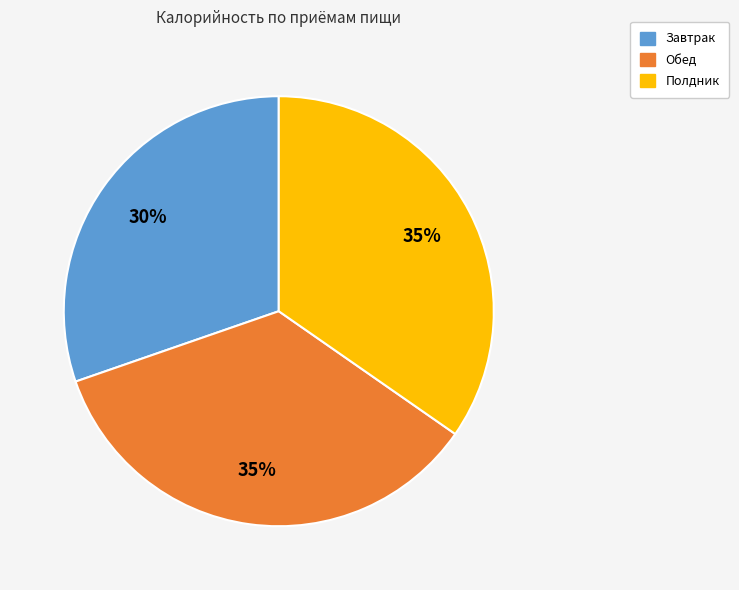

To the nearest percent, what is the average slice percentage?

33%